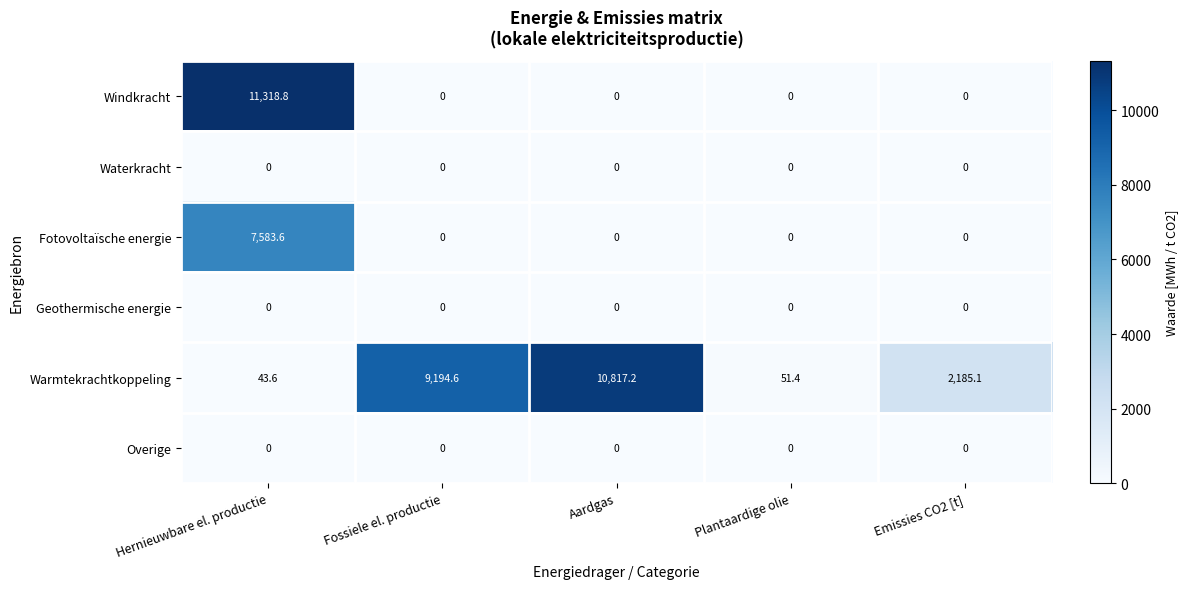

At which category is the sum across all series the highest?

Hernieuwbare el. productie